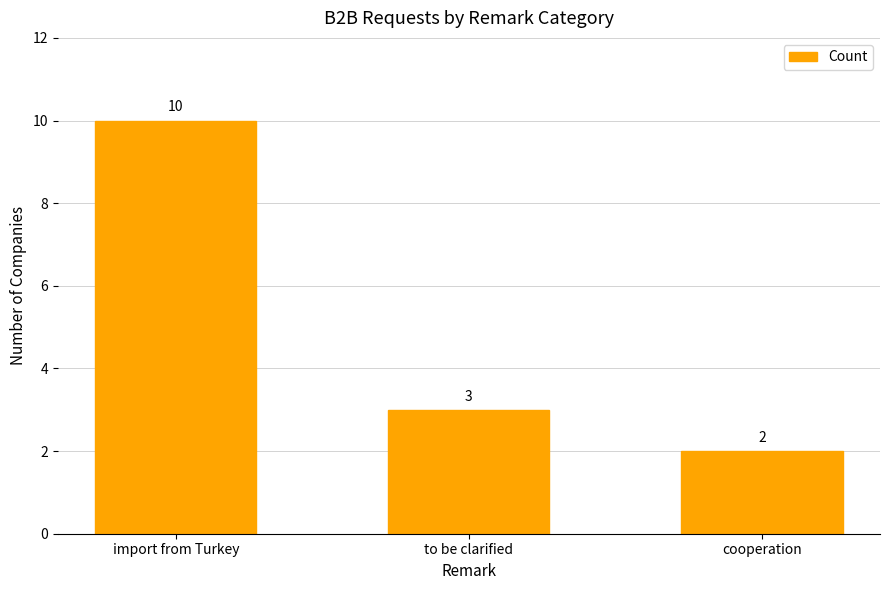

Rank the categories by value from lowest to highest.

cooperation, to be clarified, import from Turkey